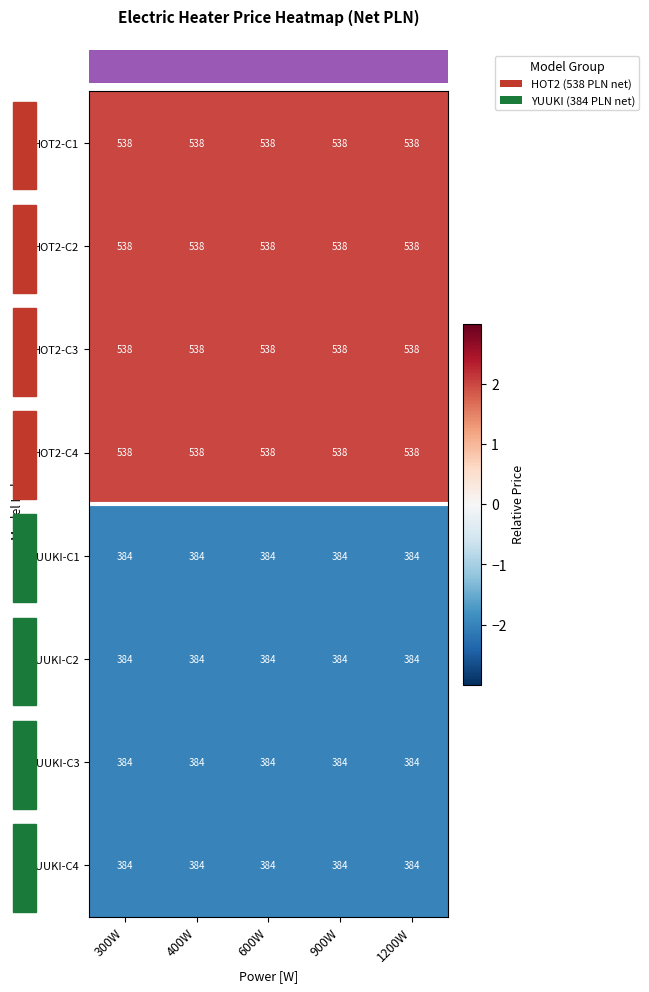

What is the total value across all series at 1200W?

3688